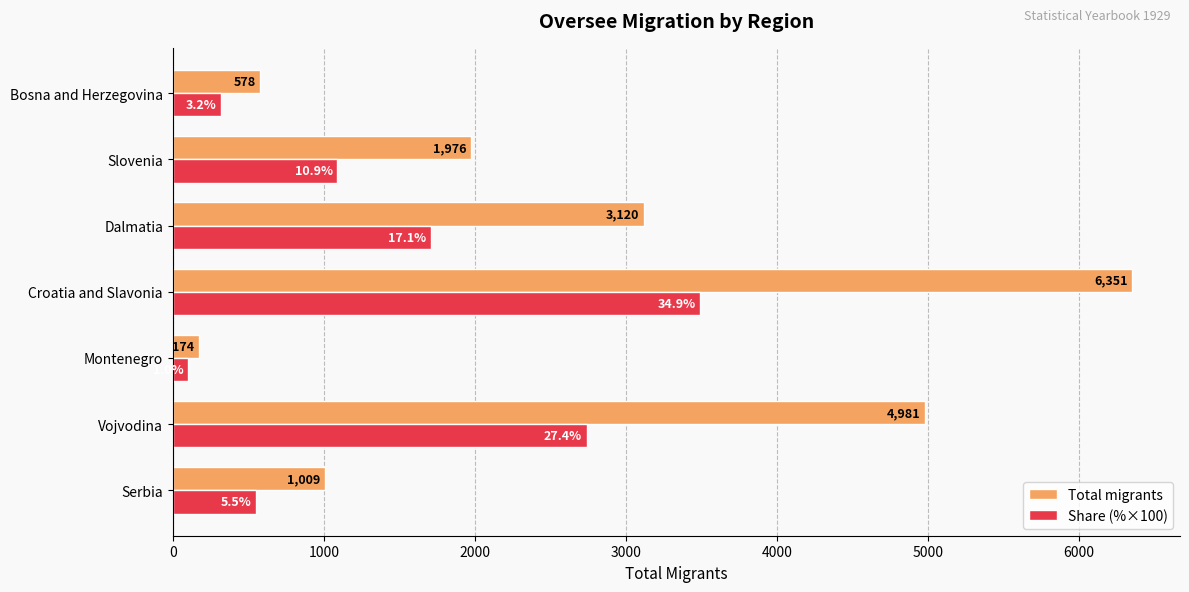

What is the maximum value for Share (%×100)?

3490.0